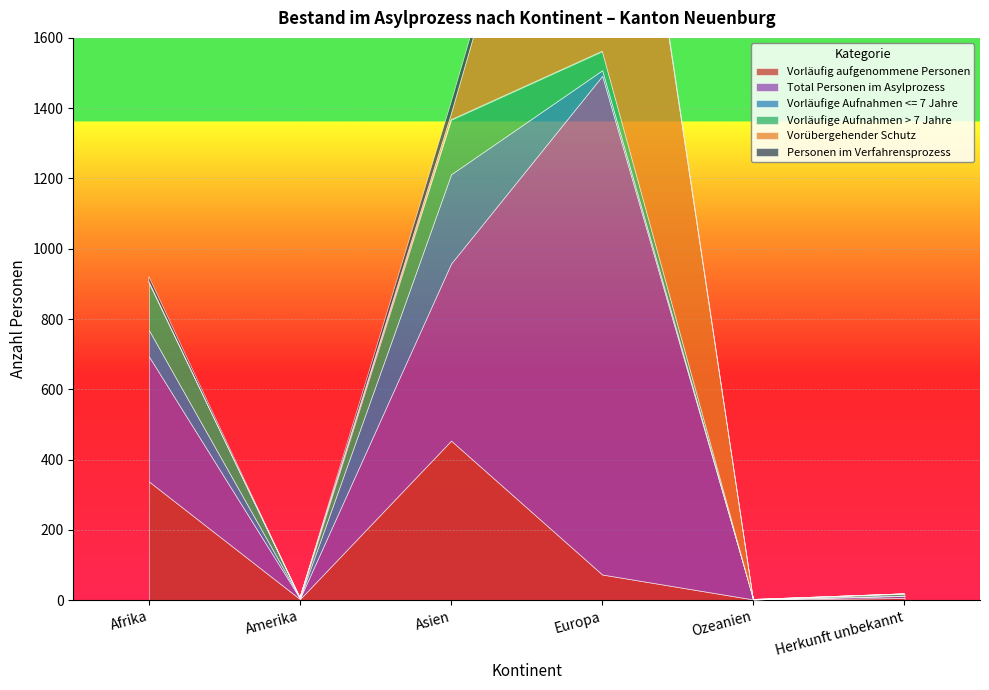

At which category does Vorläufige Aufnahmen <= 7 Jahre reach its first local peak?

Asien